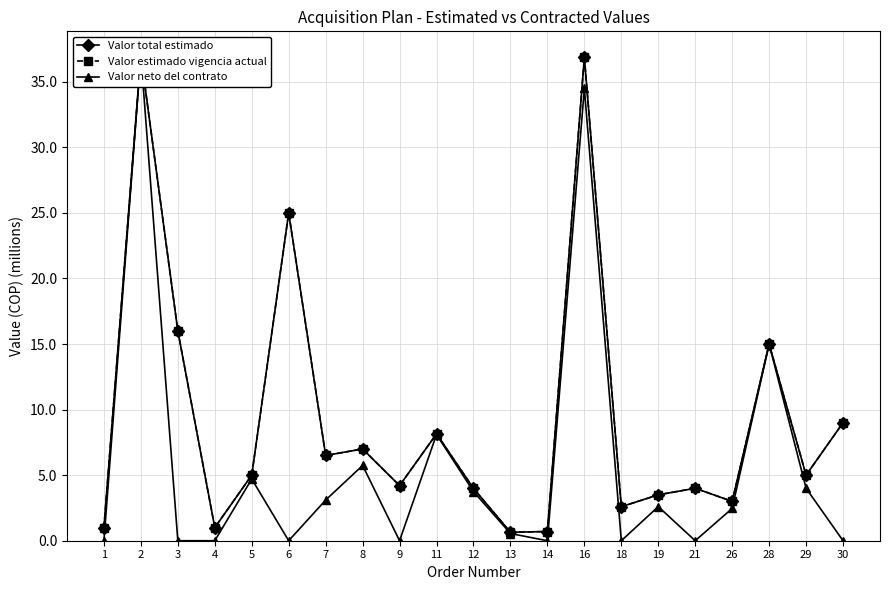

At 9, list the series in order from largest to smallest.

Valor total estimado, Valor estimado vigencia actual, Valor neto del contrato